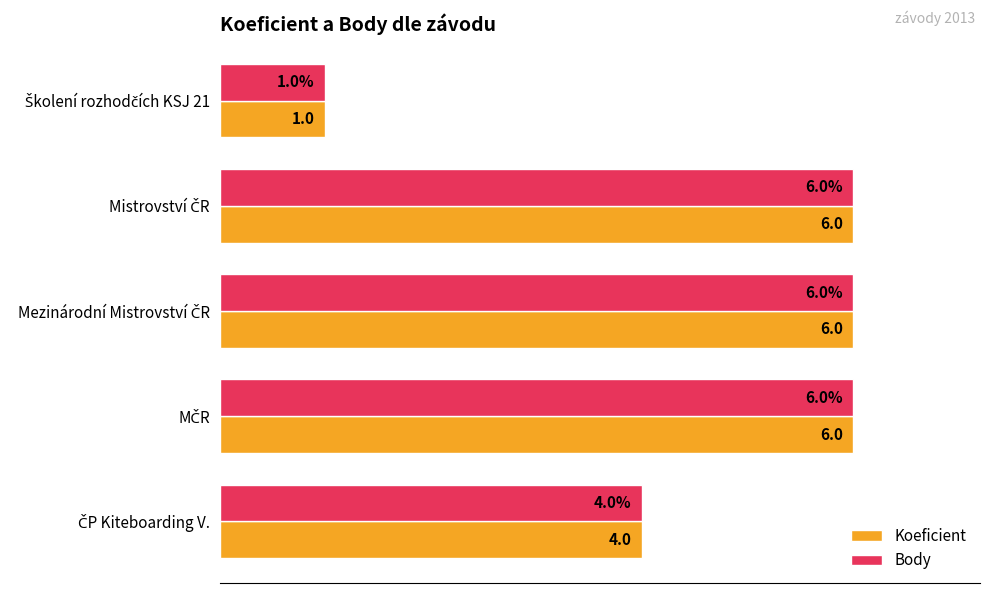

Reading right to left, what are all the values shown in this chart?

Koeficient: 4	6	6	6	1
Body: 4	6	6	6	1